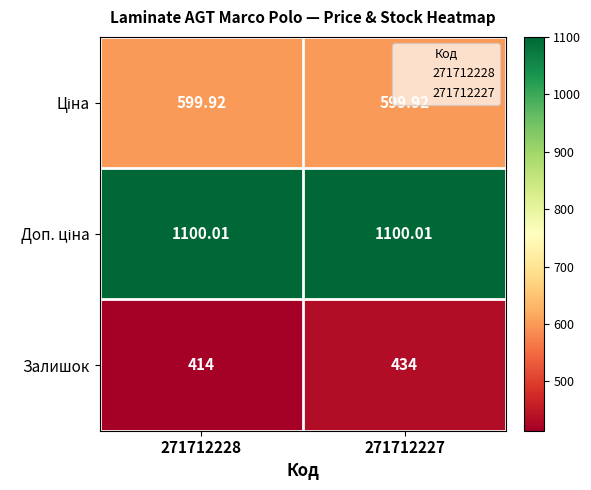

At which category is the sum across all series the highest?

271712227